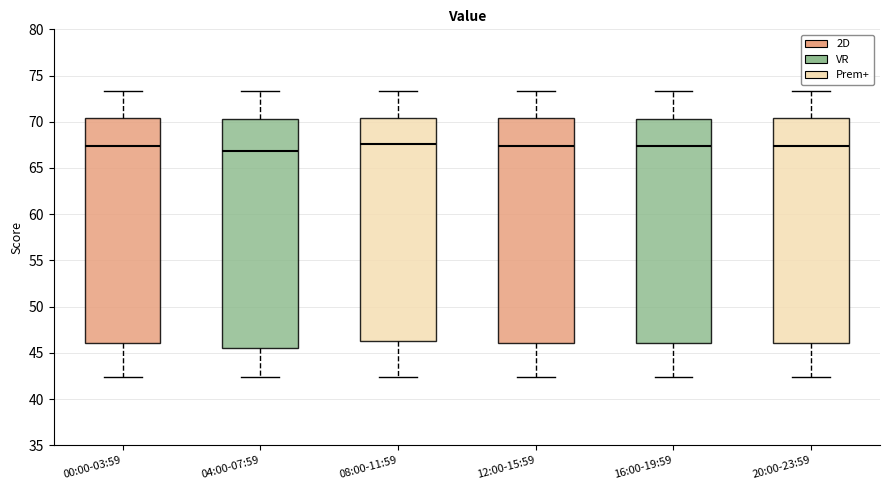

Reading left to right, read every box against the y-axis: the position of its median line, the range the box covers, and the ends of its whiskers. The values are not printed on the chart, so give them approximately, as read against the axis.

00:00-03:59: median 67.5, box 46.0 to 70.5, whiskers 42.5 to 73.5
04:00-07:59: median 67.0, box 45.5 to 70.5, whiskers 42.5 to 73.5
08:00-11:59: median 67.5, box 46.5 to 70.5, whiskers 42.5 to 73.5
12:00-15:59: median 67.5, box 46.0 to 70.5, whiskers 42.5 to 73.5
16:00-19:59: median 67.5, box 46.0 to 70.5, whiskers 42.5 to 73.5
20:00-23:59: median 67.5, box 46.0 to 70.5, whiskers 42.5 to 73.5